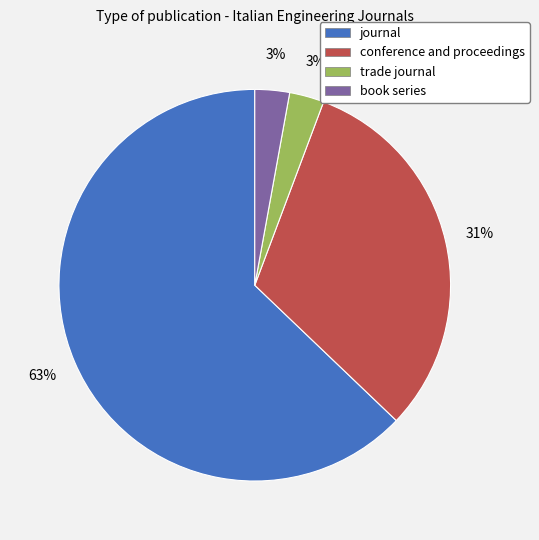

True or false: journal accounts for 53% of the total.

False